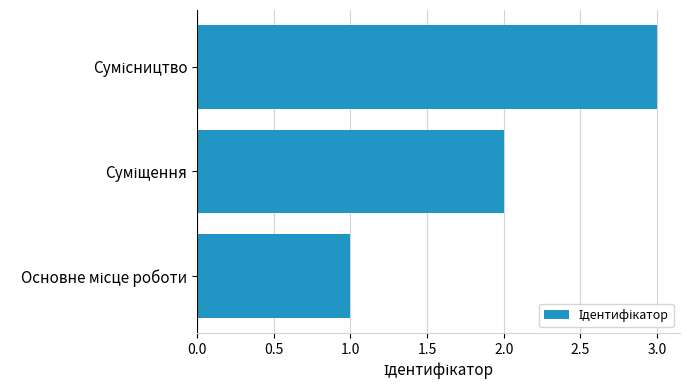

What is the sum of all values?

6